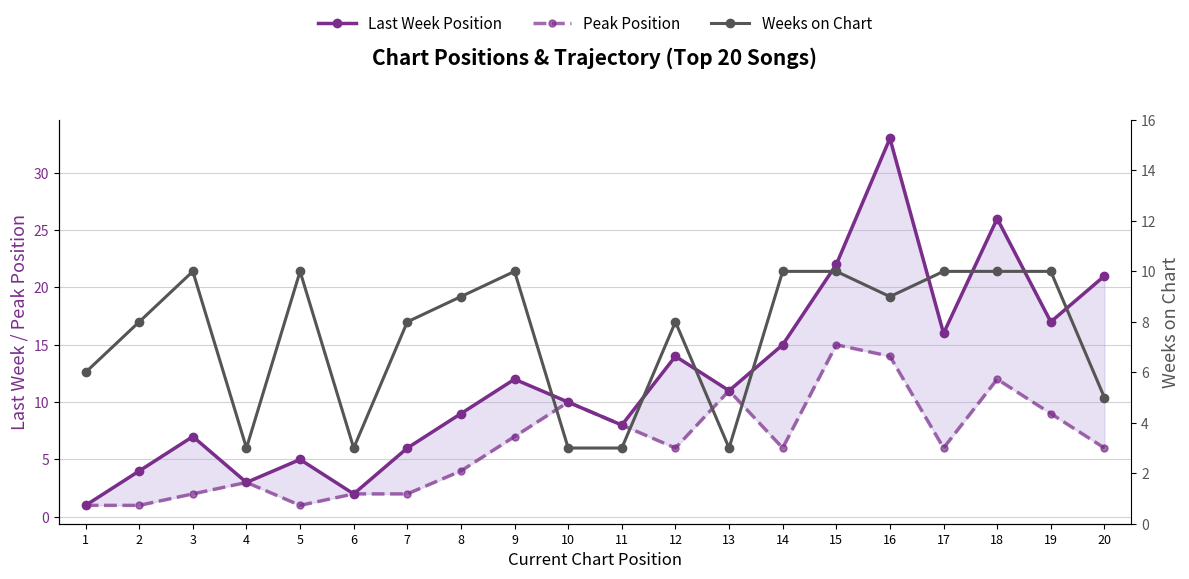

Does the chart display data point markers on the line(s)?

Yes